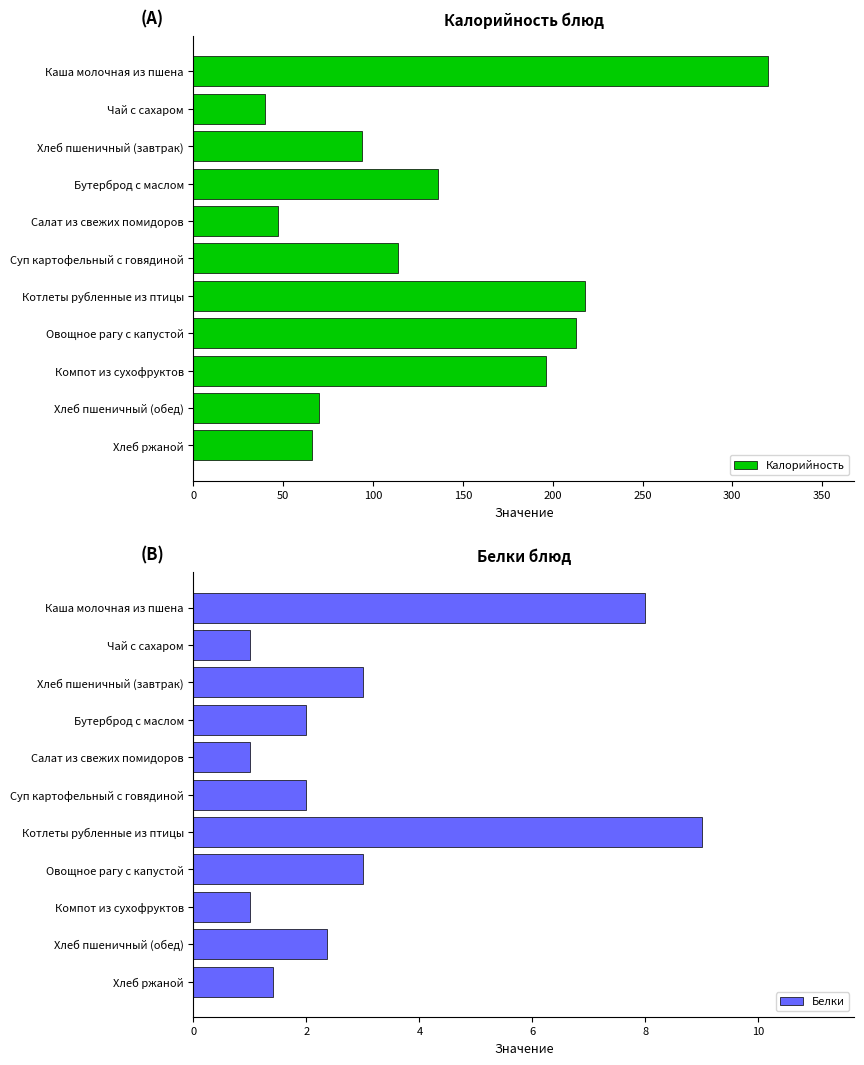

Are the bars grouped side by side (vs. stacked)?

Yes